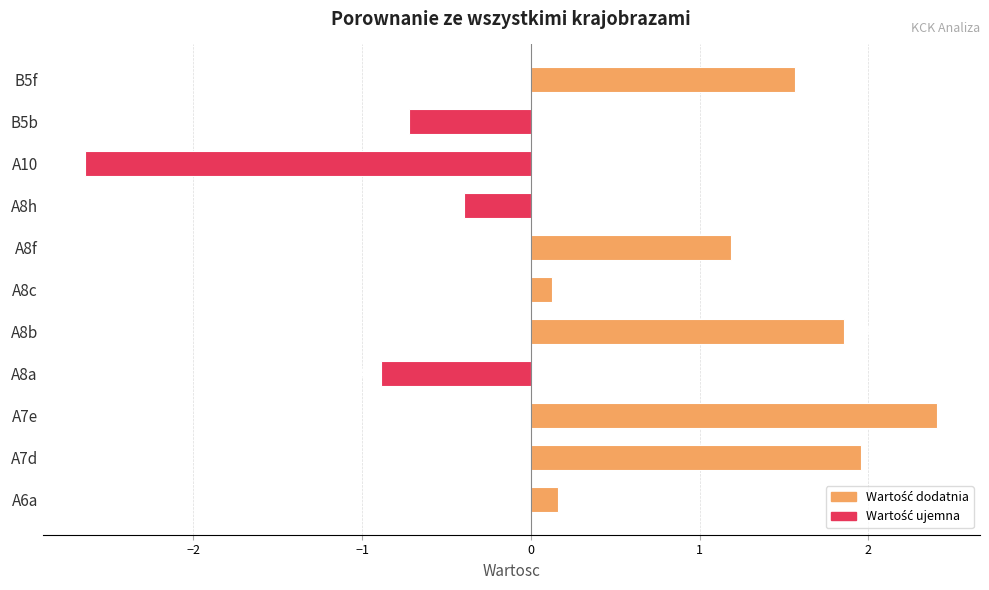

How many values are above zero?

7